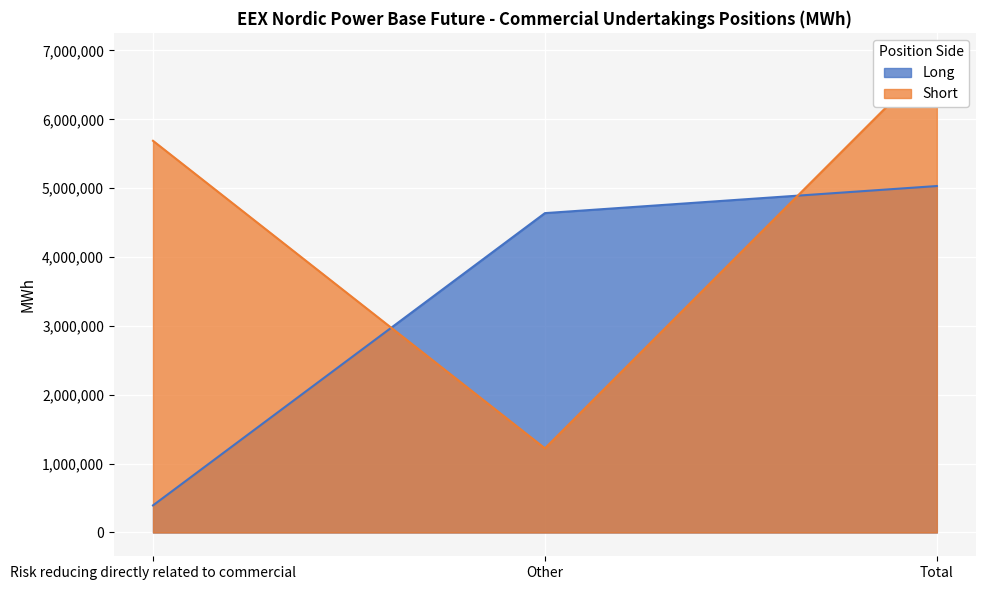

Is it true that Long equals 7856967 at Total?

False